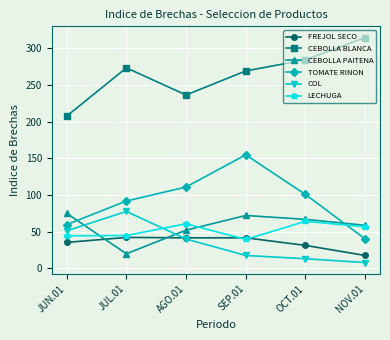

At which category is the sum across all series the highest?

SEP.01